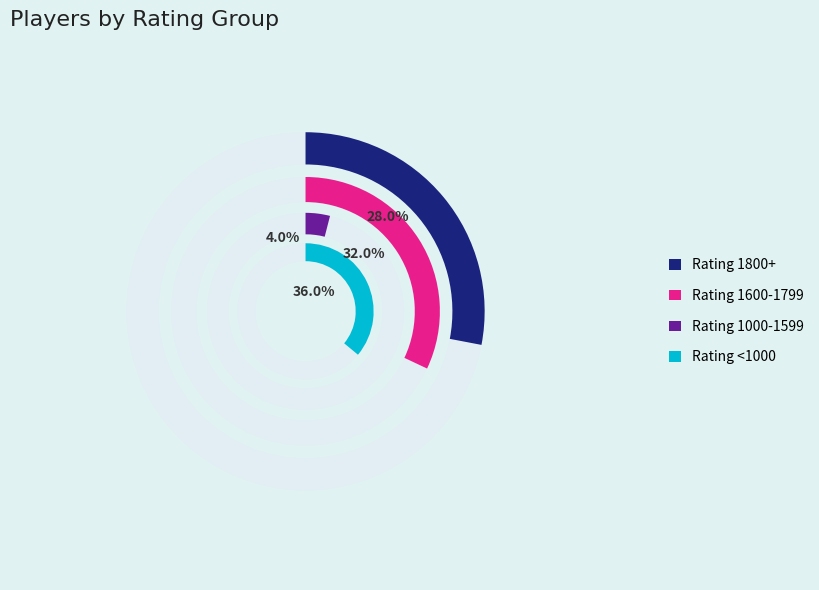

Does Polkhovskaya Polina represent more than half of the total?

No